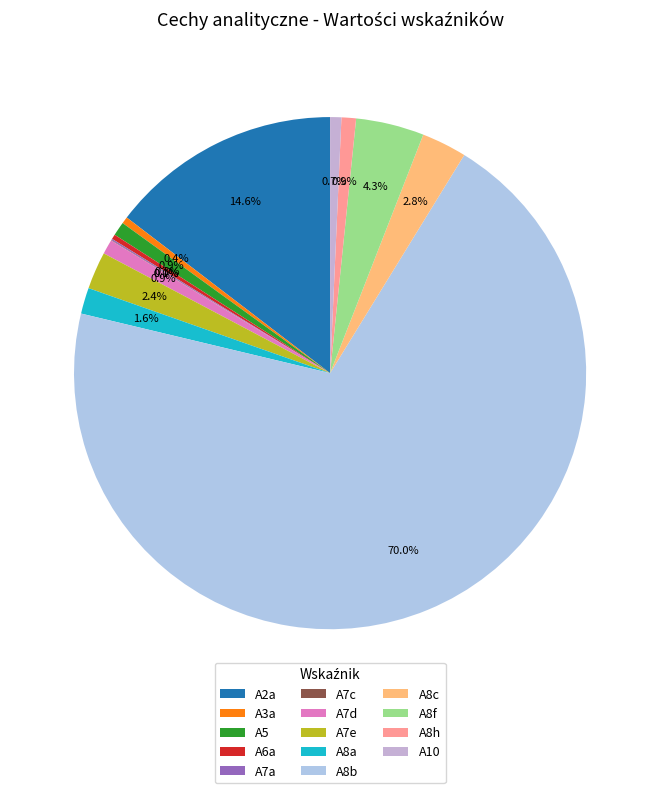

How many slices are in this pie chart?

14